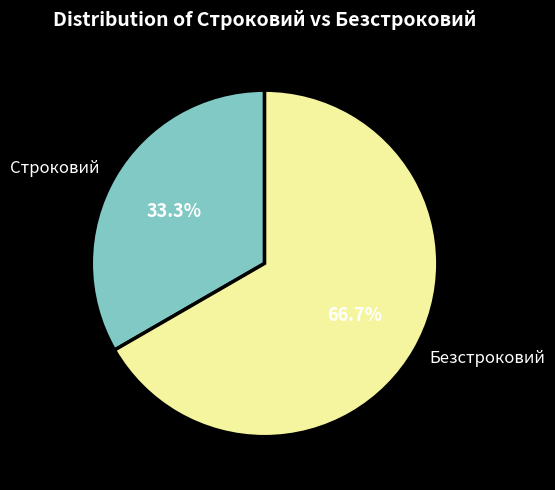

Which slice represents more than half of the pie?

Безстроковий